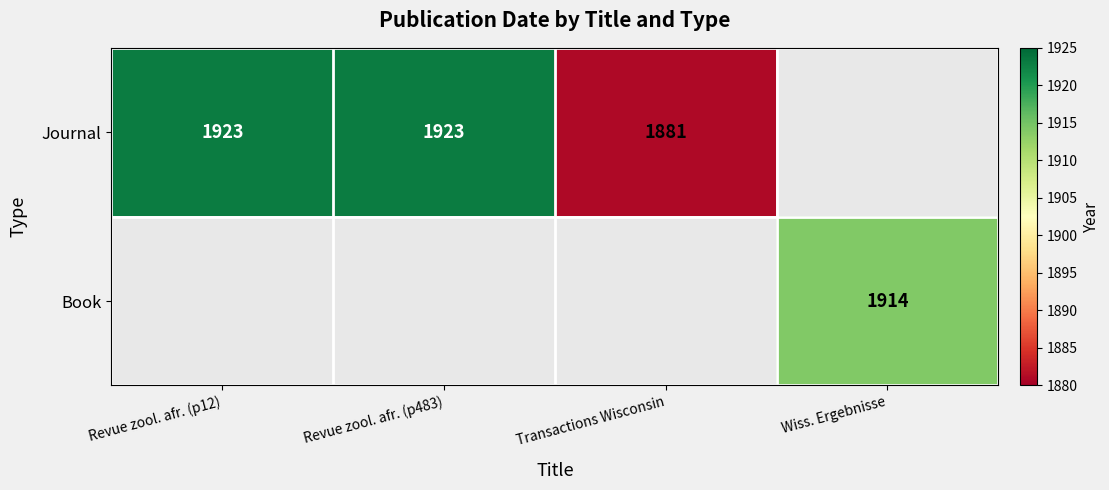

The Journal series shows 626.8 at Transactions Wisconsin. True or false?

False